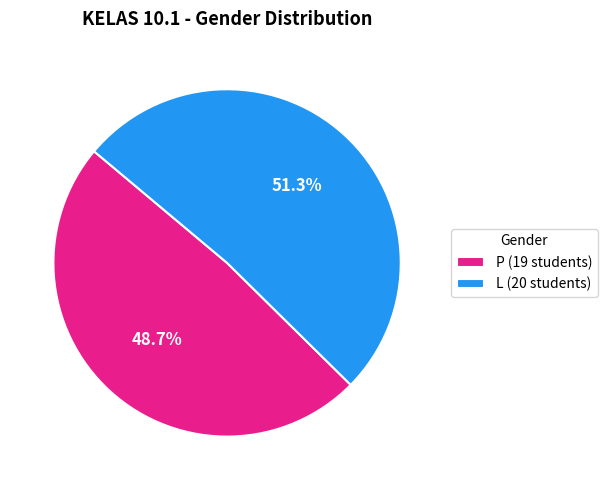

To the nearest percent, what is the difference between the L and P slice percentages?

3%